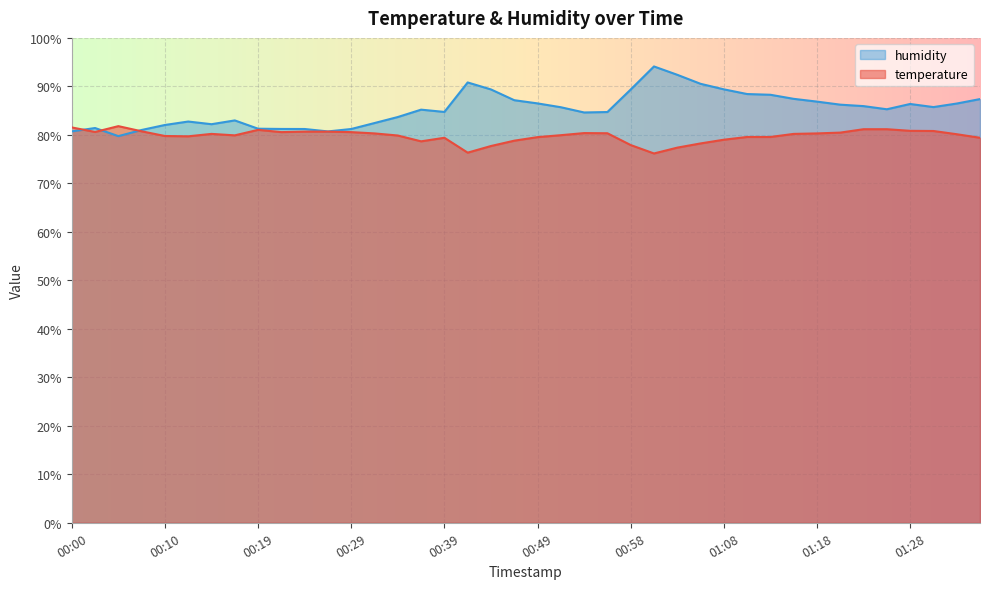

What is the sum of all temperature values?

3191.2